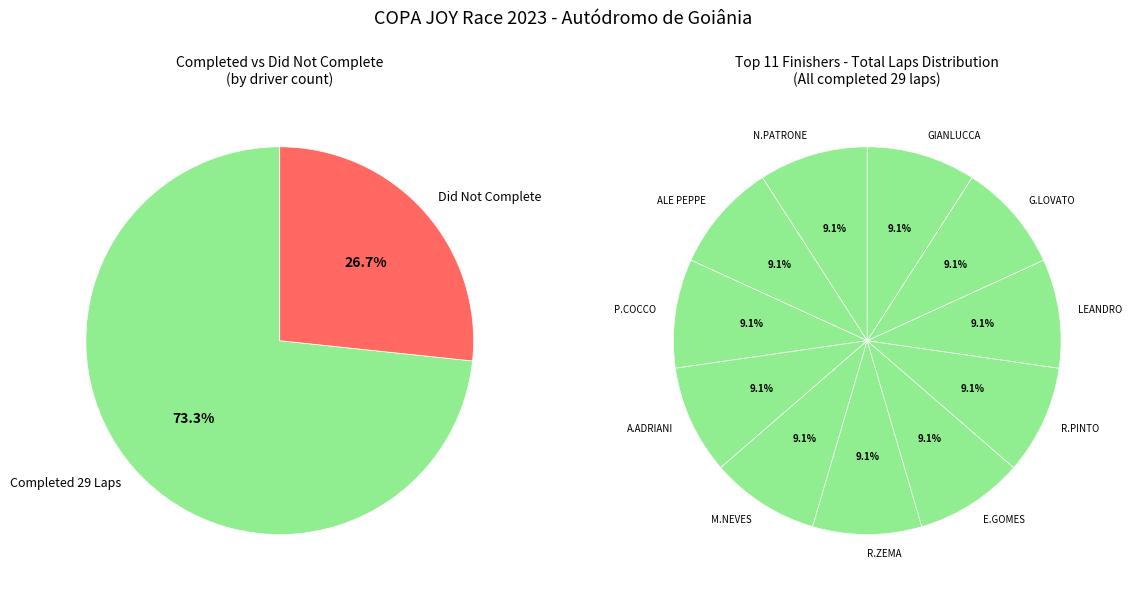

Approximately how many times larger is the value at RICARDO PINTO compared to P.COCCO/J.GOMES?

1.0